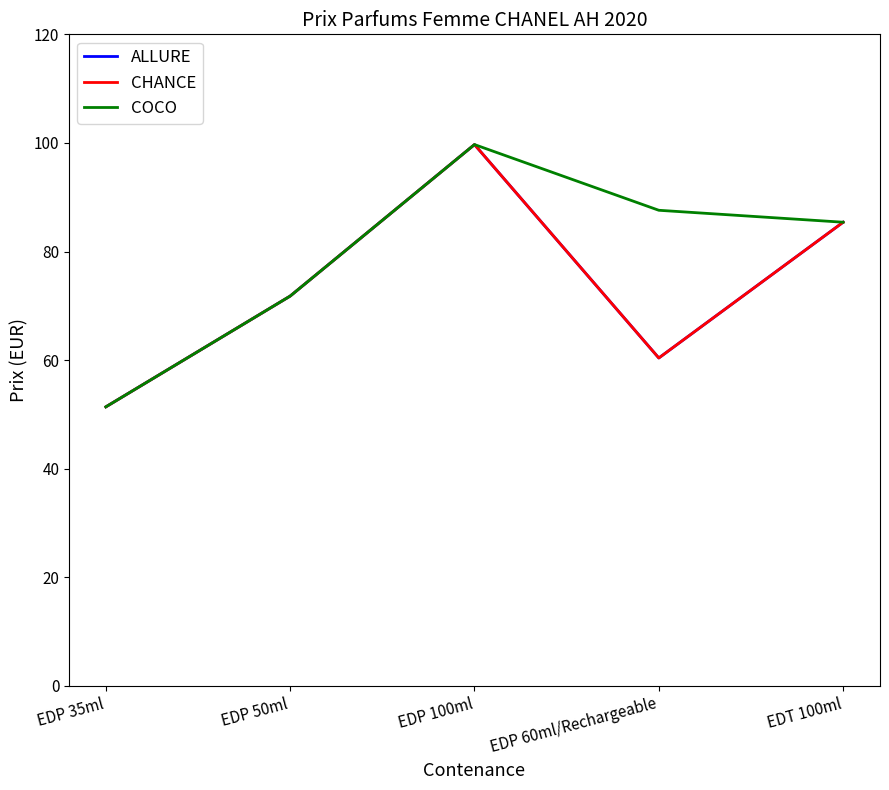

Does the chart have visible grid lines?

No